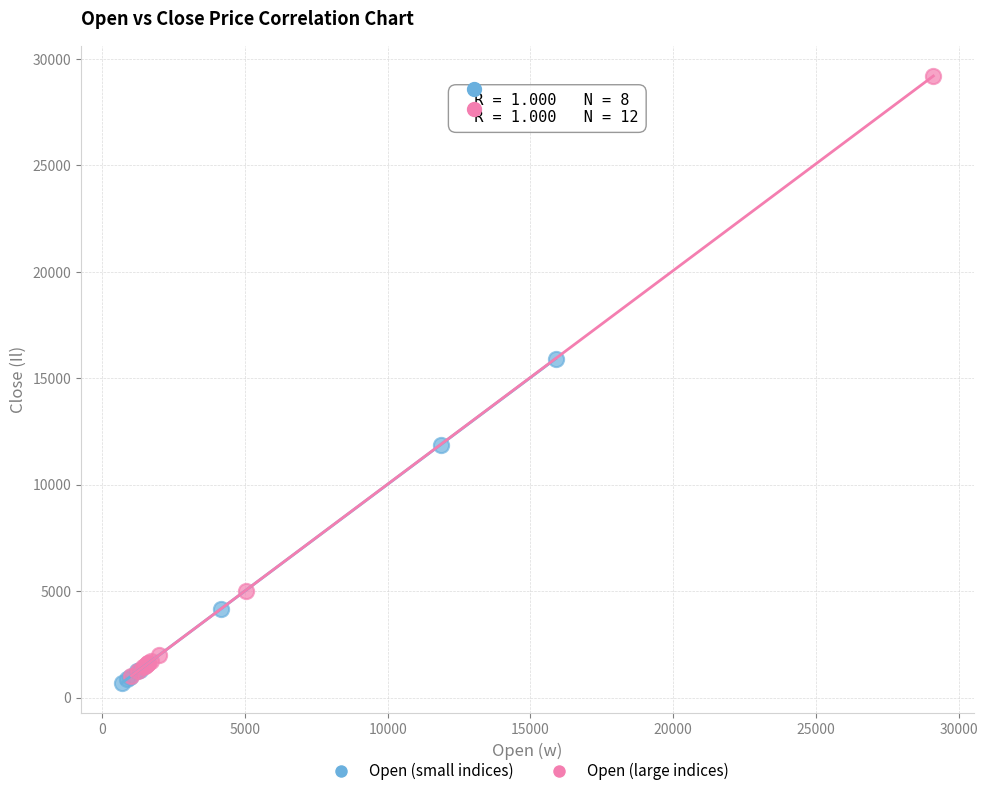

What are all the series names shown in the legend?

Open (small indices), Open (large indices)